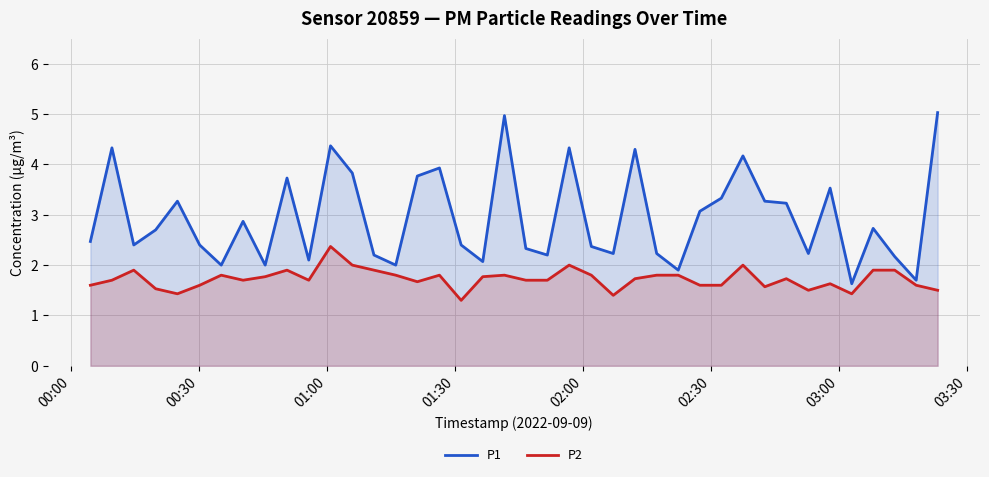

Which series has the largest range (max minus min)?

P1